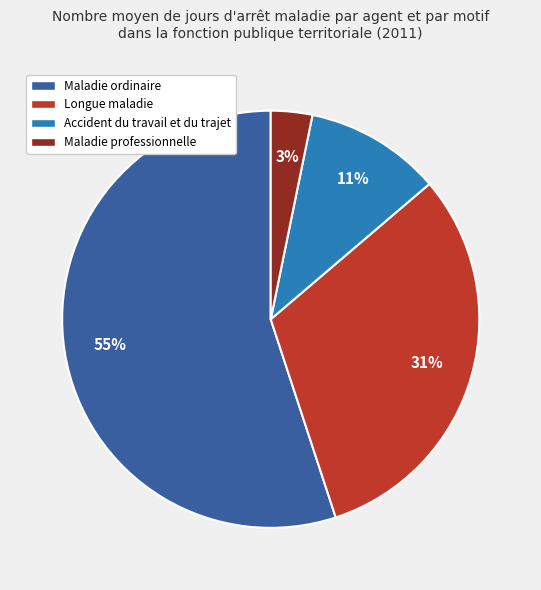

Rank the categories by value from lowest to highest.

Maladie professionnelle, Accident du travail et du trajet, Longue maladie, Maladie ordinaire